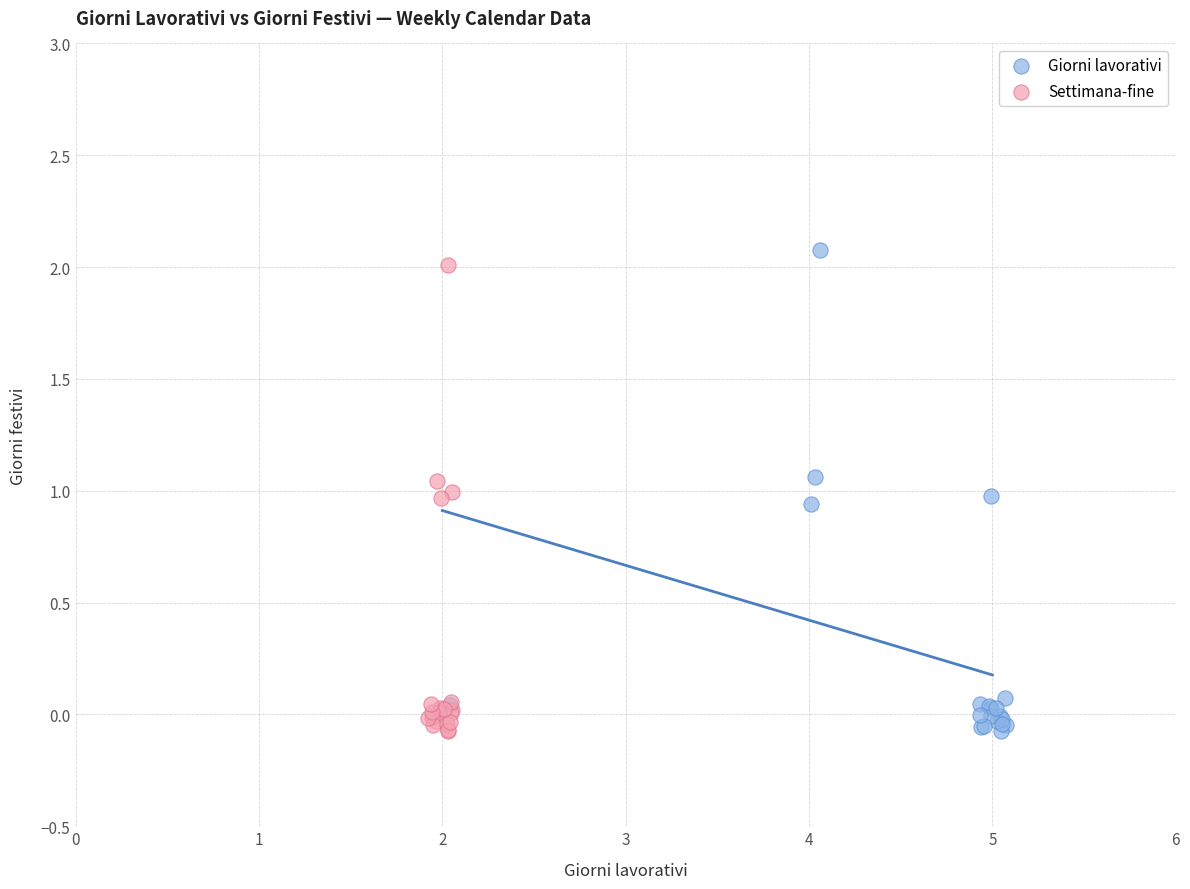

Which series has the widest spread of Y values?

Giorni lavorativi